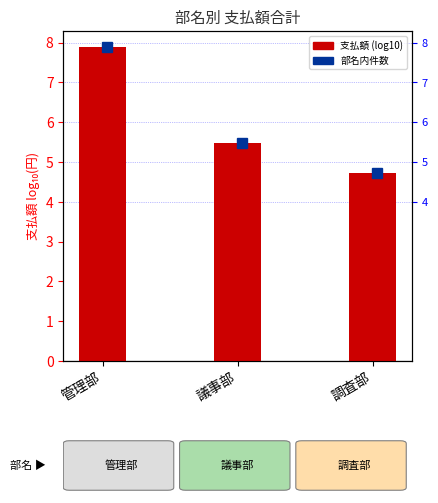

At which label is the value closest to 6?

議事部